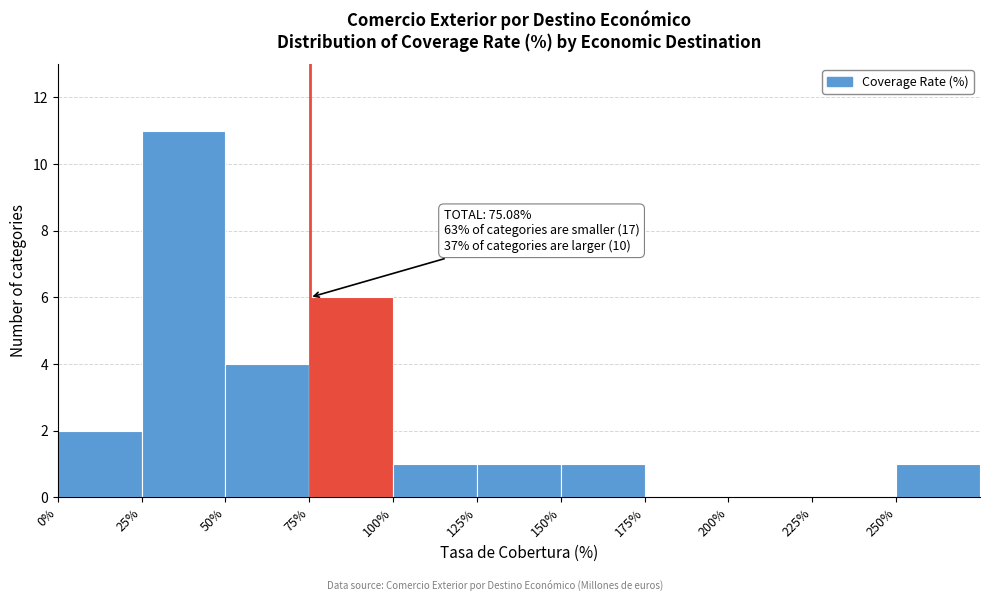

Which range on the x-axis has the tallest bar?

25 to 50